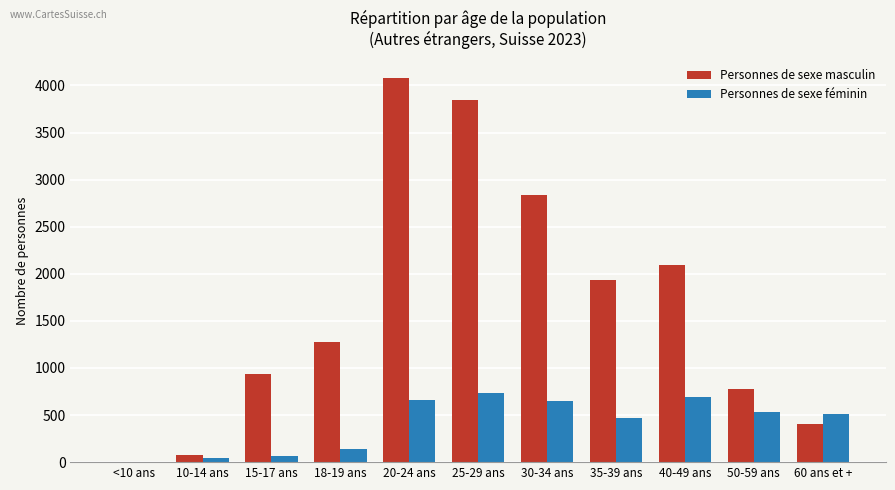

Where is Personnes de sexe masculin nearest to the value 2040?

40-49 ans